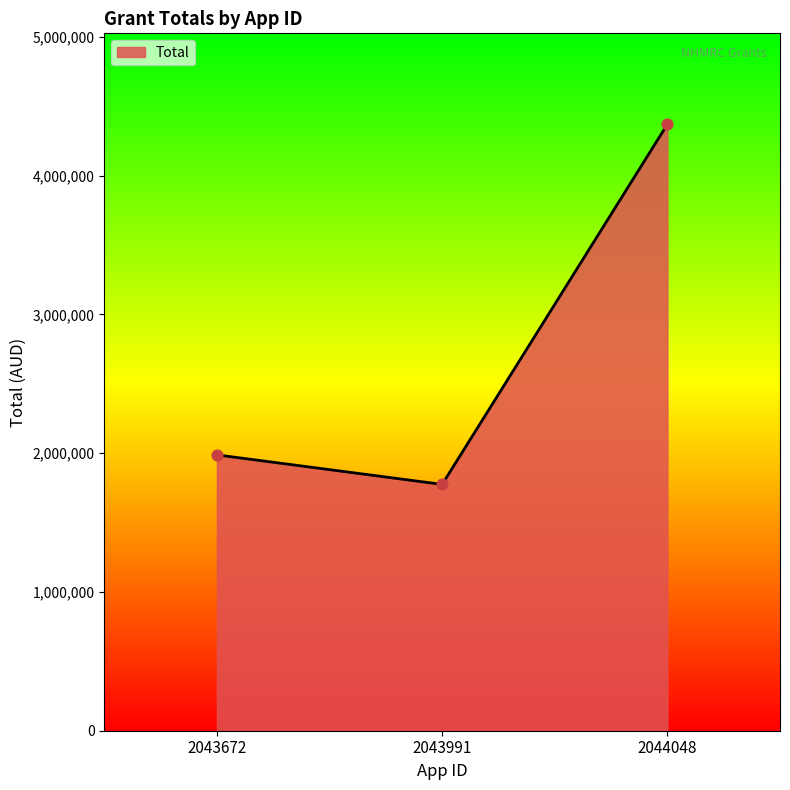

Approximately how many times larger is the value at 2043672 compared to 2044048?

0.5